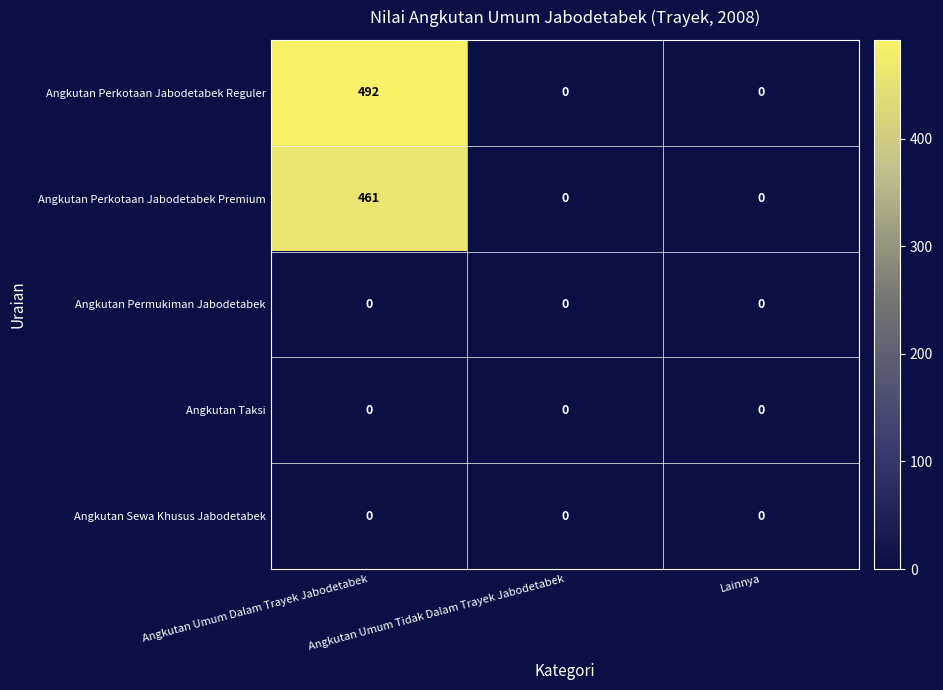

What is the maximum value for Angkutan Perkotaan Jabodetabek Premium?

461